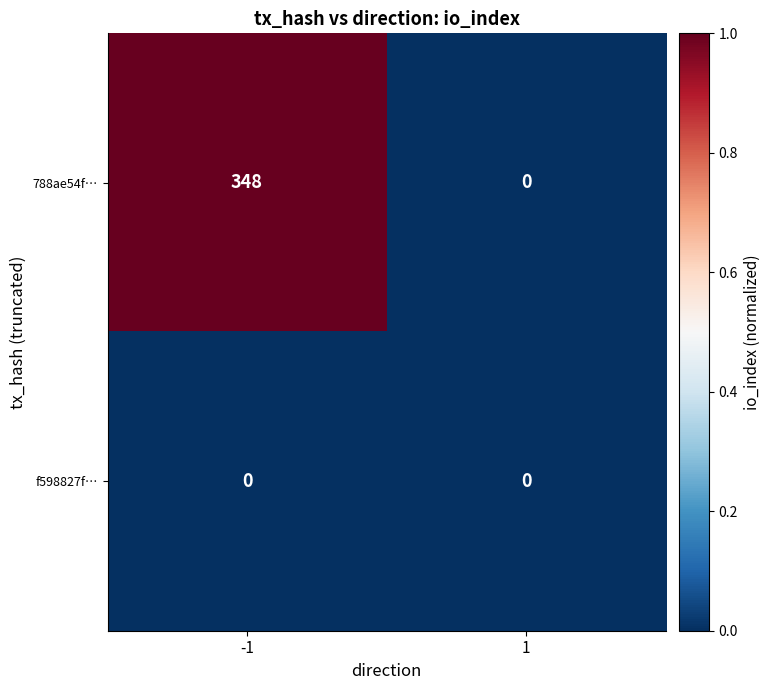

True or false: f598827f… has a value of 0 at 1.

True